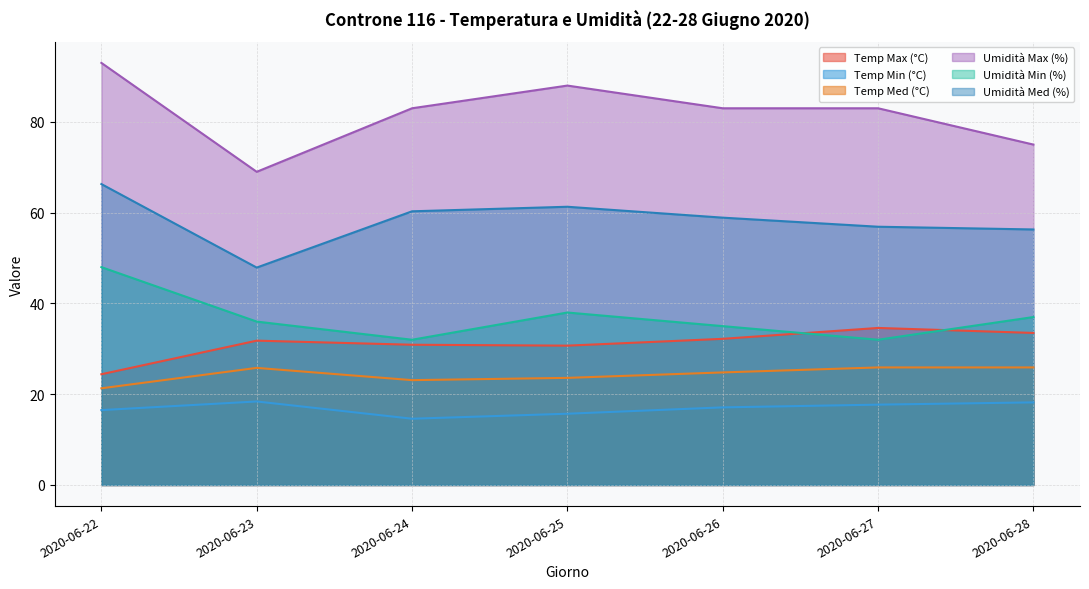

How many lines are shown in the chart?

6